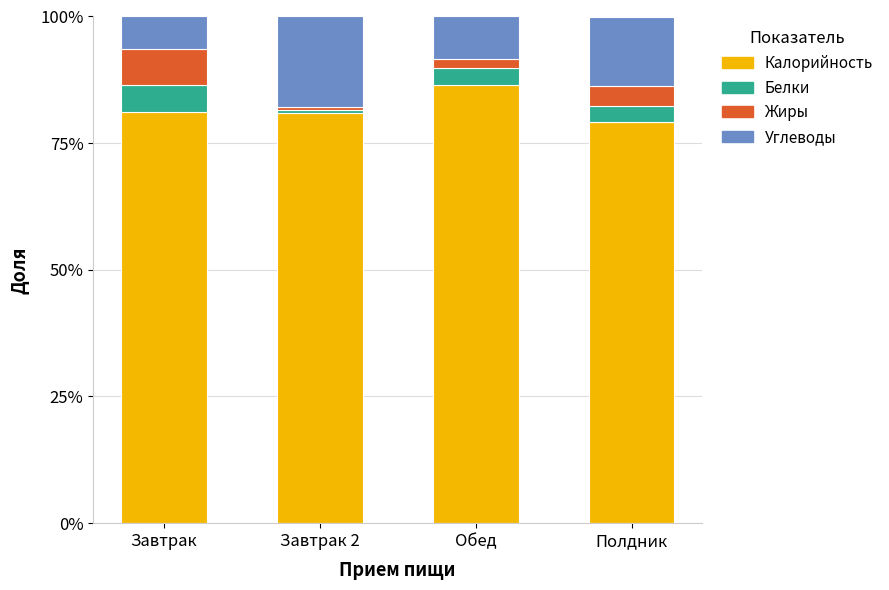

What are all the series names shown in the legend?

Калорийность, Белки, Жиры, Углеводы